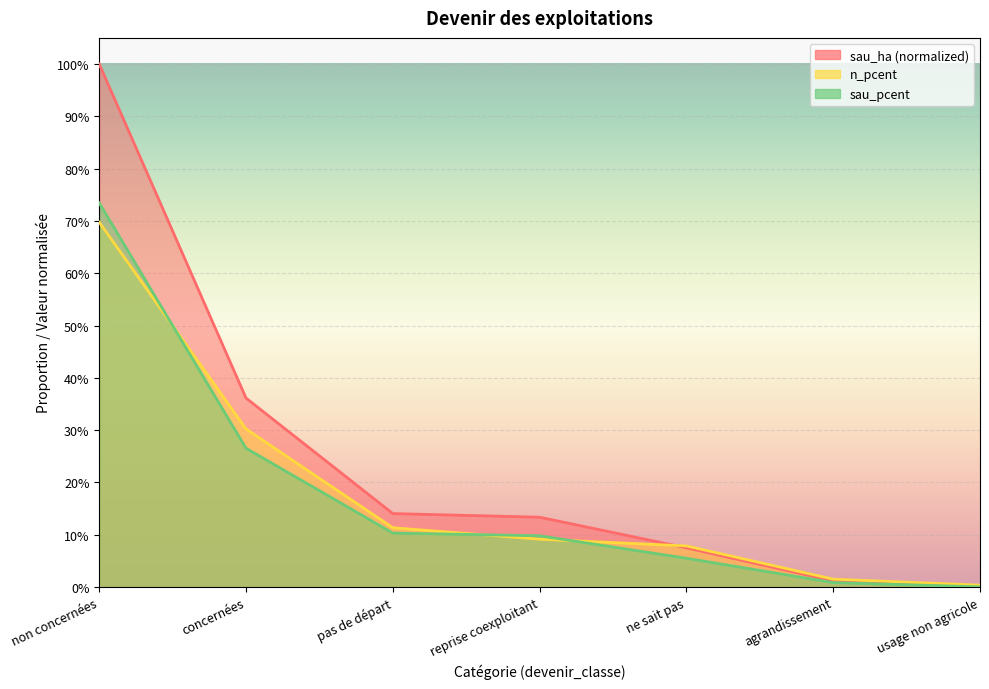

What is the value of the sau_ha point at the 5th from the left?

0.1